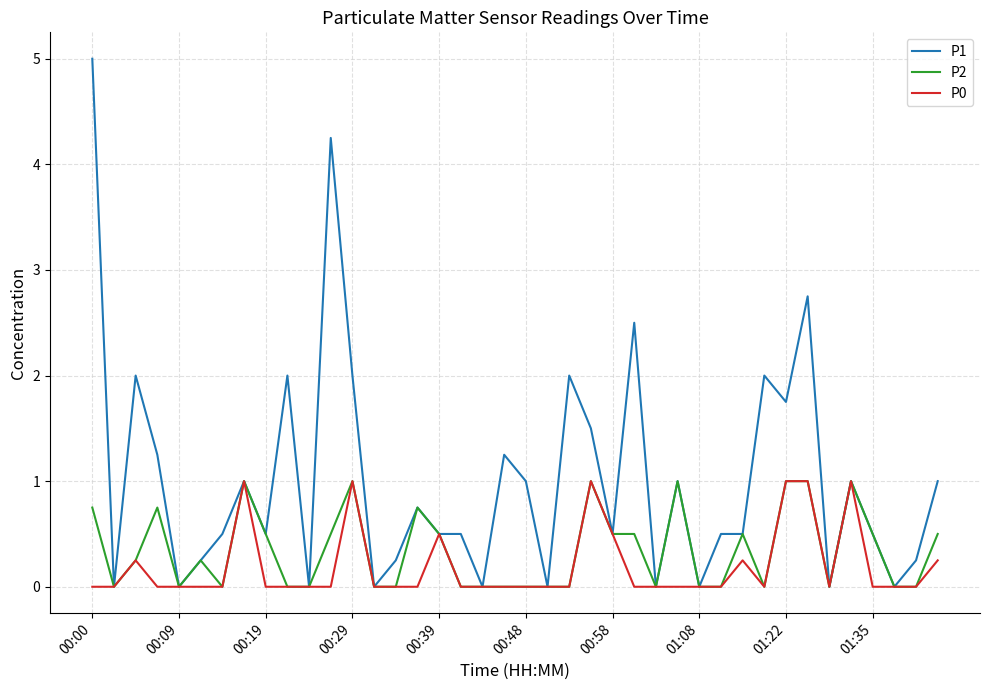

Count the P2 values in the range 0 to 1.

40